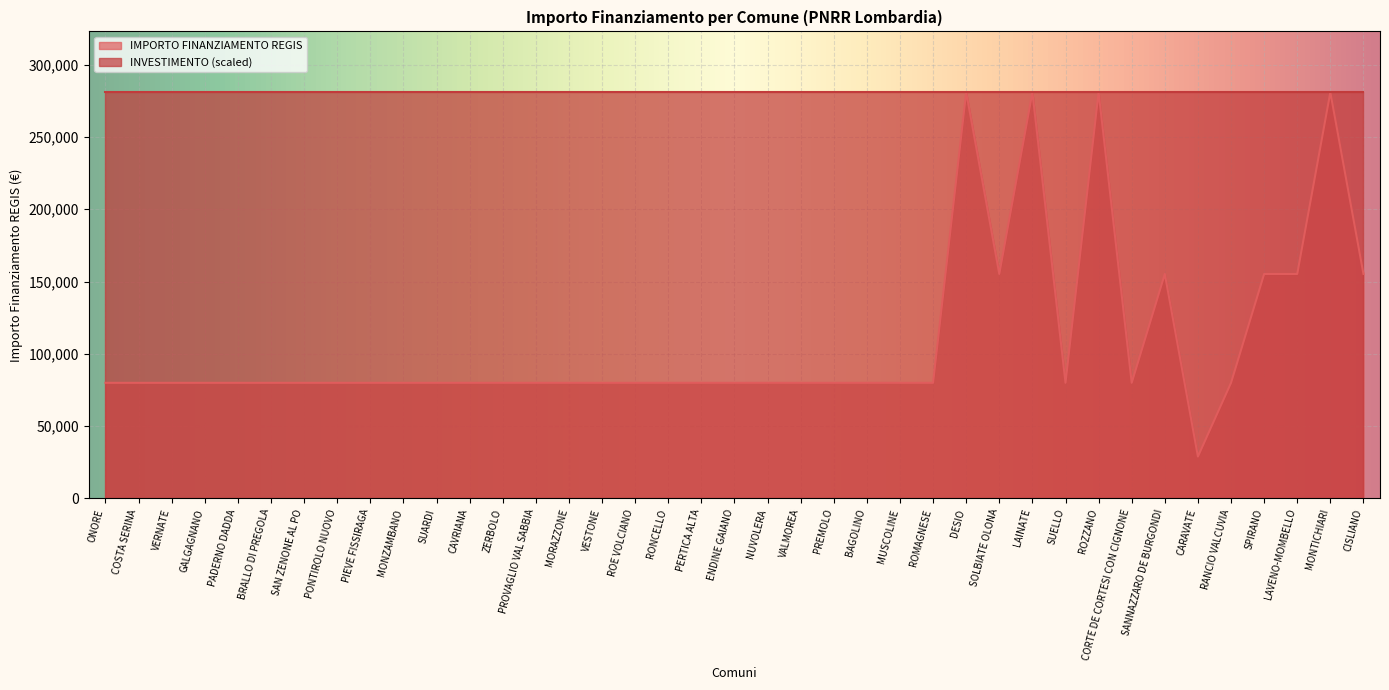

True or false: the data shows 79922 at SUELLO.

True